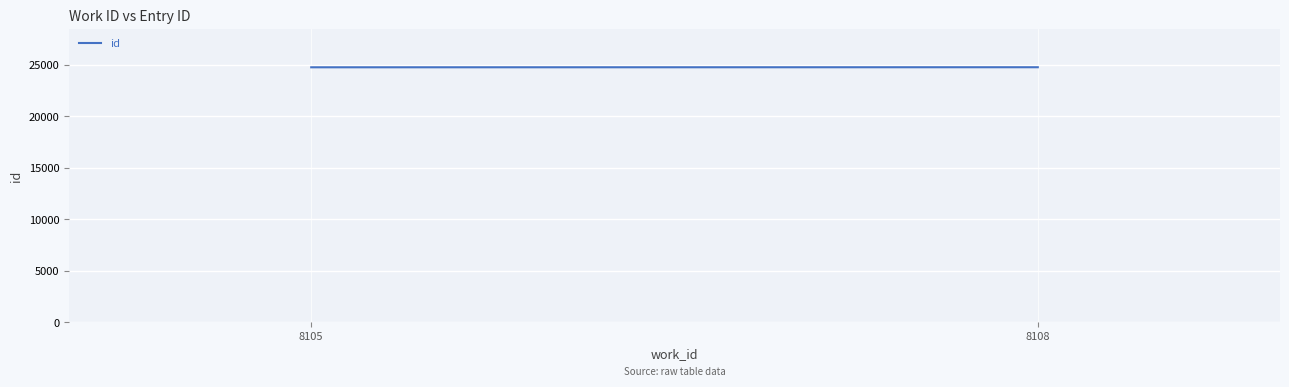

What is the greatest value displayed?

24749